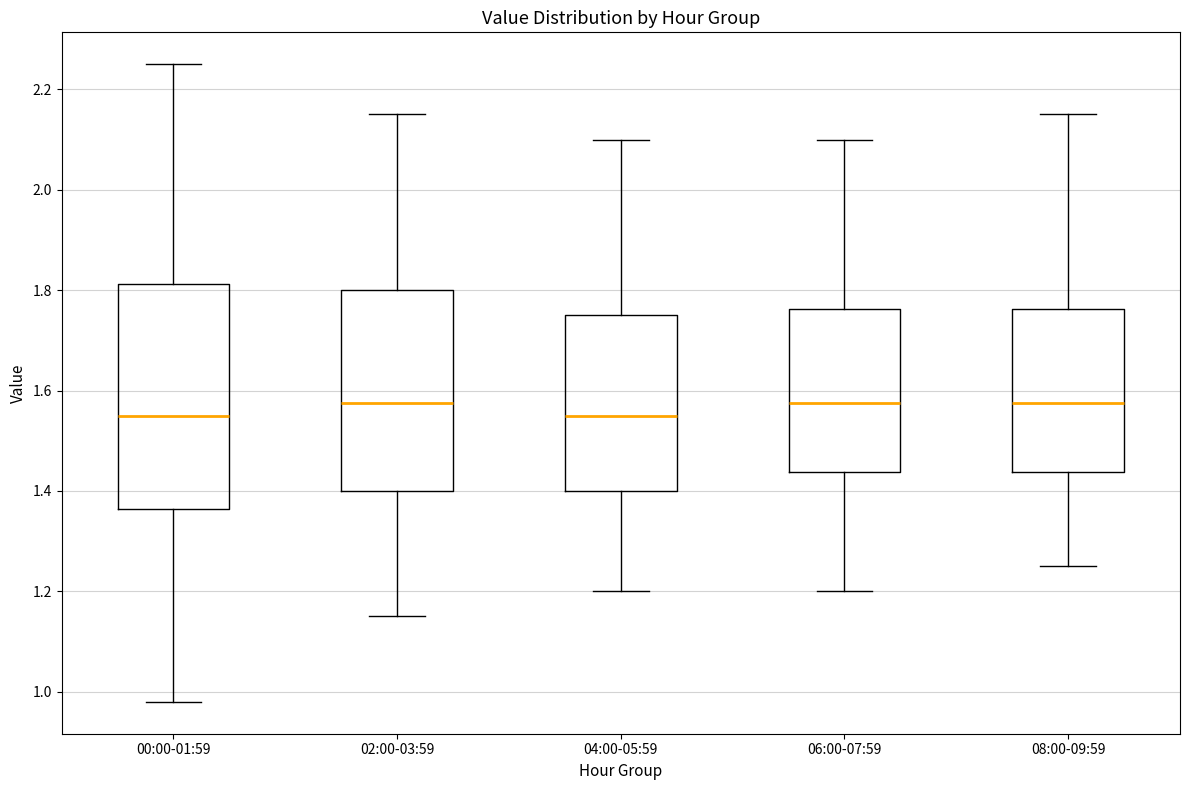

Where does the upper whisker of the box for 06:00-07:59 end on the y-axis? The values are not printed on the chart, so give them approximately, as read against the axis.

2.10